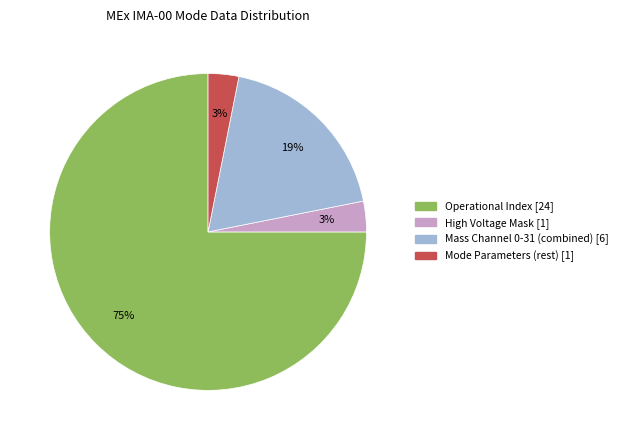

To the nearest percent, what is the difference between the largest and smallest slice percentages?

72%